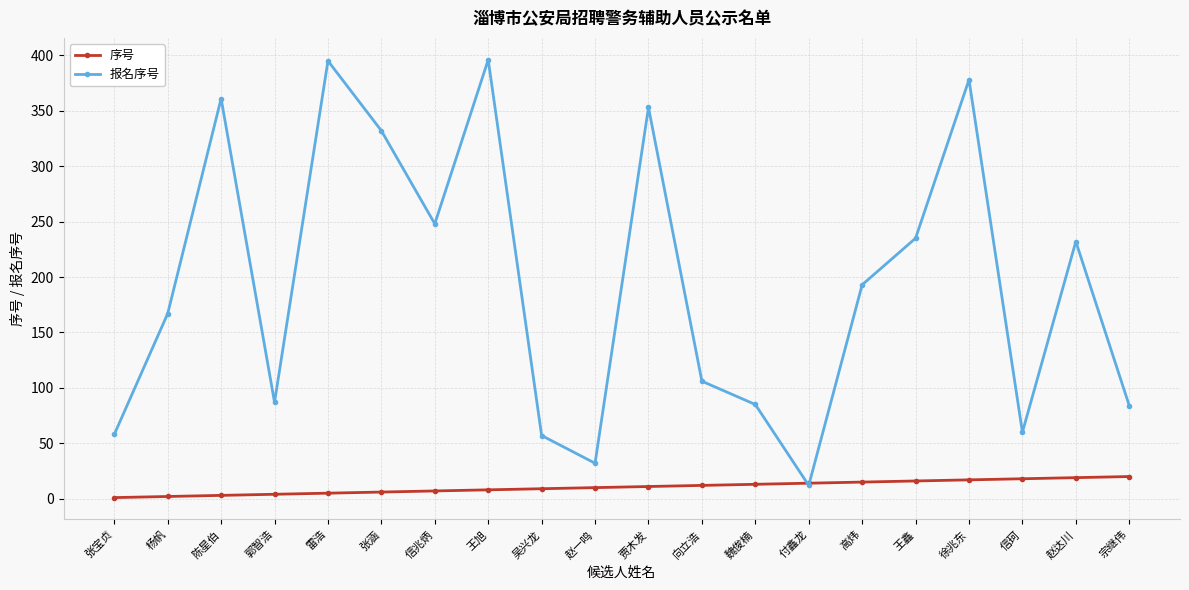

Is the value of 序号 at 徐兆东 greater than the value of 报名序号 at 信珂?

No